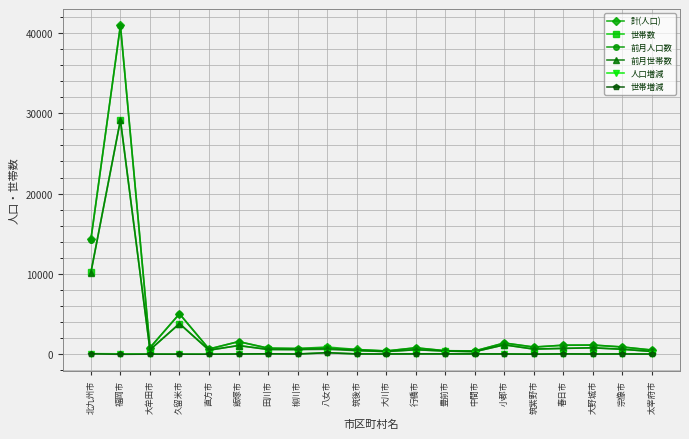

What is the label of the 10th point from the left?

筑後市